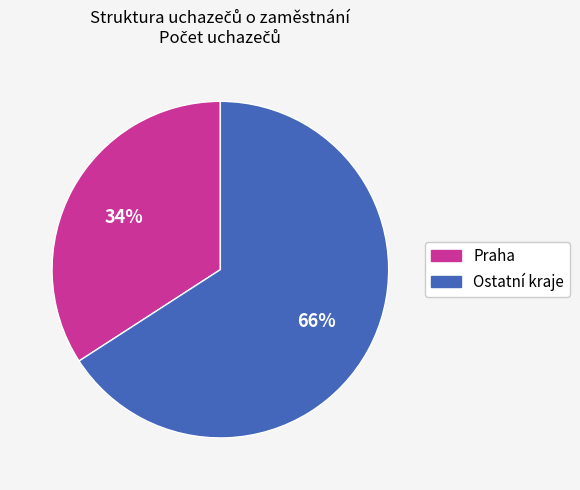

To the nearest percent, what is the difference between the largest and smallest slice percentages?

32%